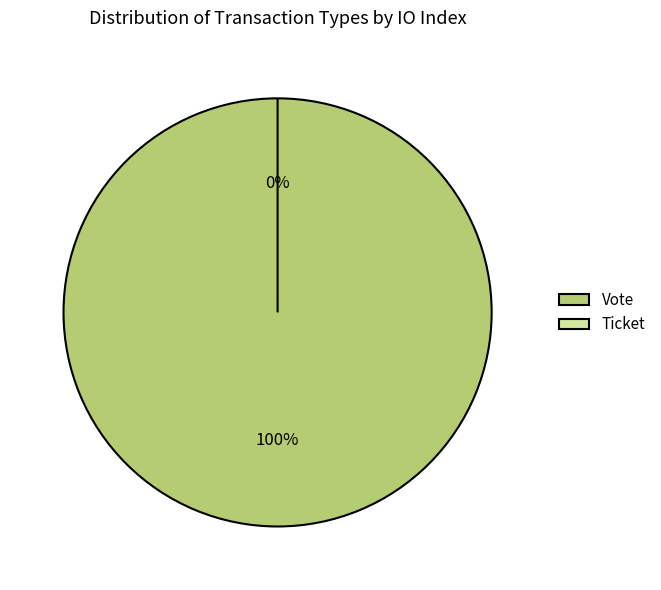

What is the smallest slice in the pie chart?

Ticket